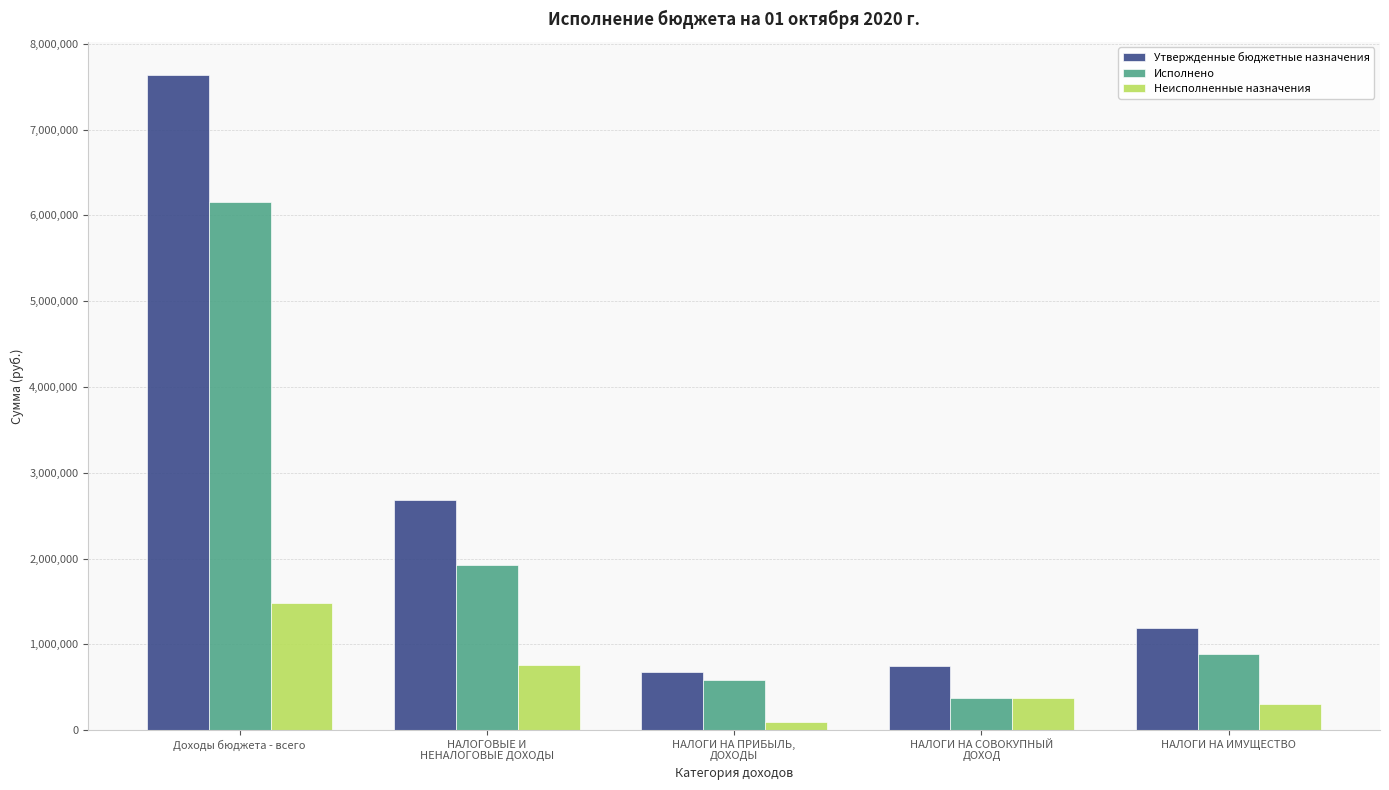

Which series has the largest total across all categories?

Утвержденные бюджетные назначения